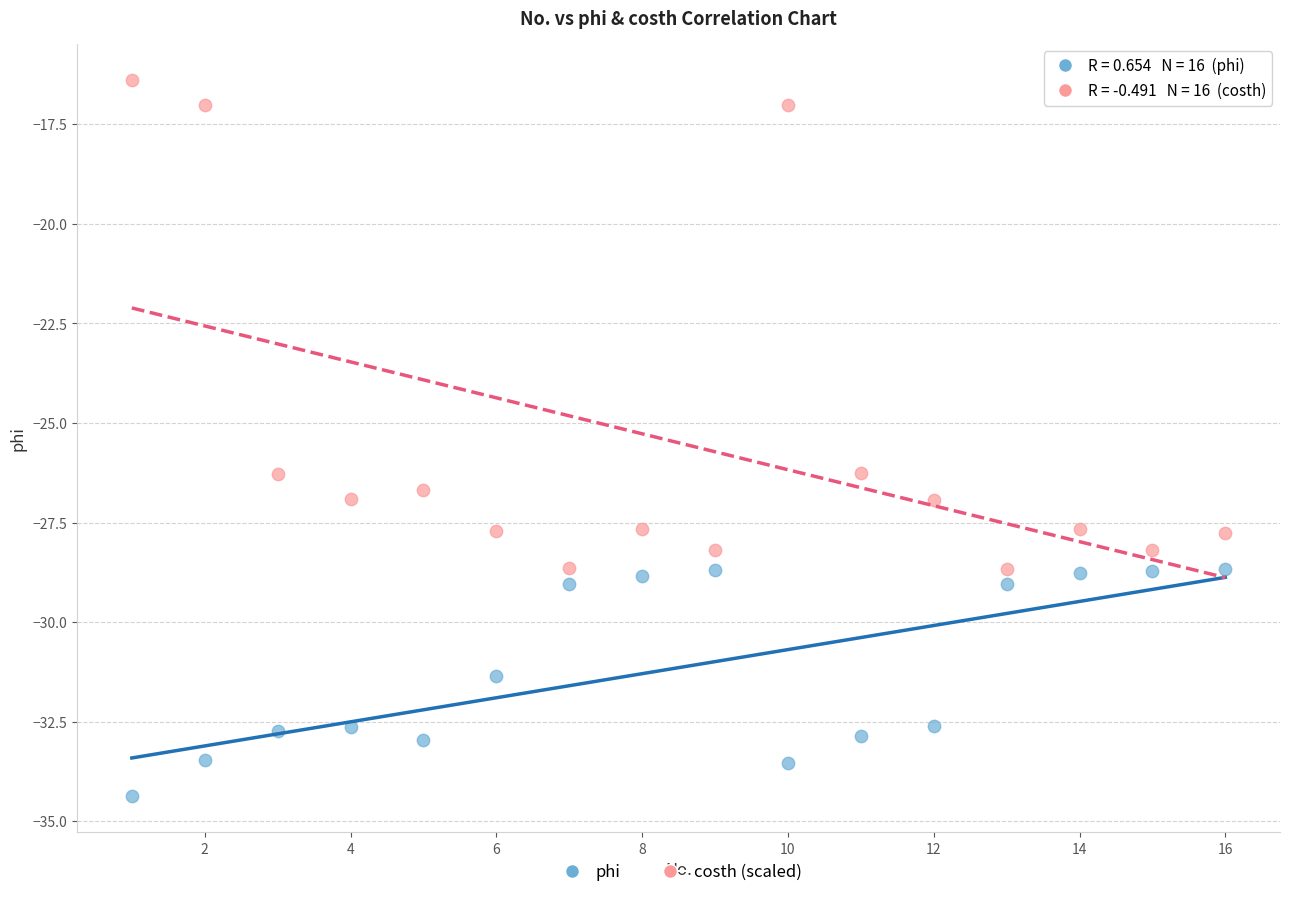

Which series has the widest spread of Y values?

costh (scaled)